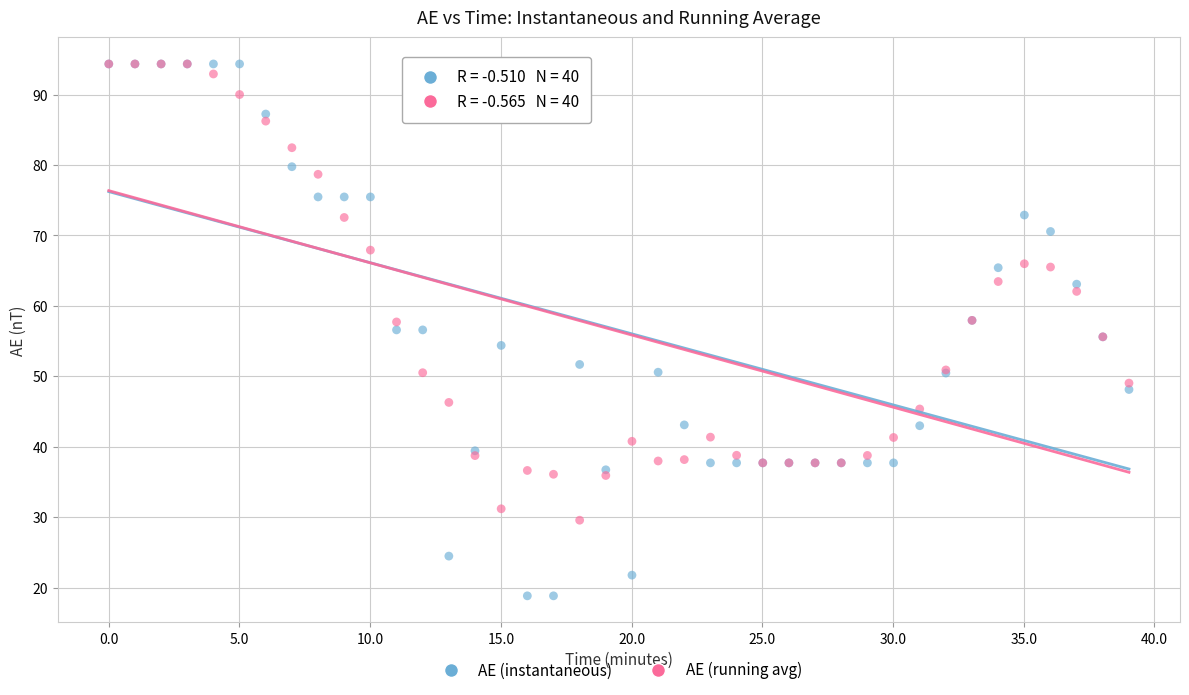

In the AE (running avg) series, what Y value is closest to 61?

62.1